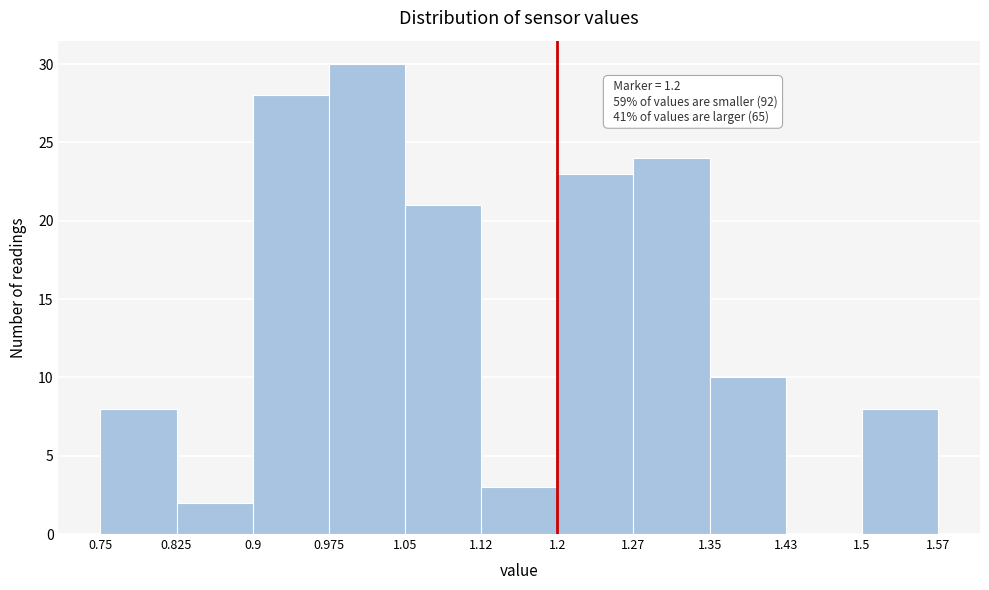

Over which range of the x-axis is the bar tallest?

0.975 to 1.05